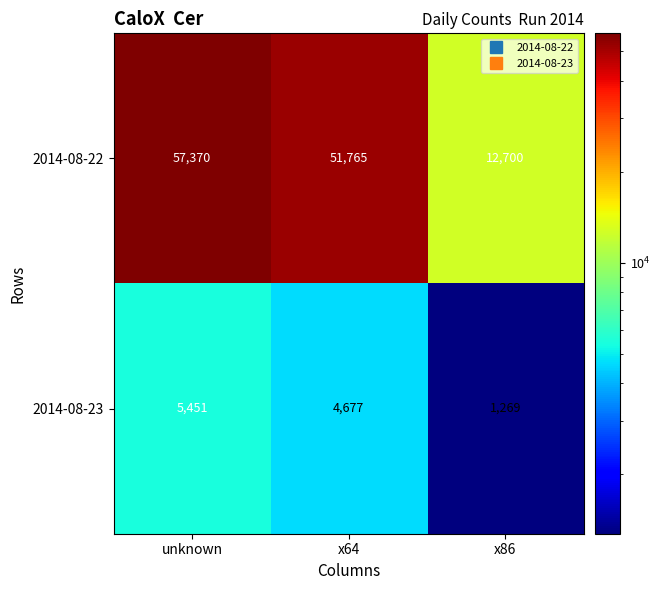

What is the total value across all series at x86?

13969